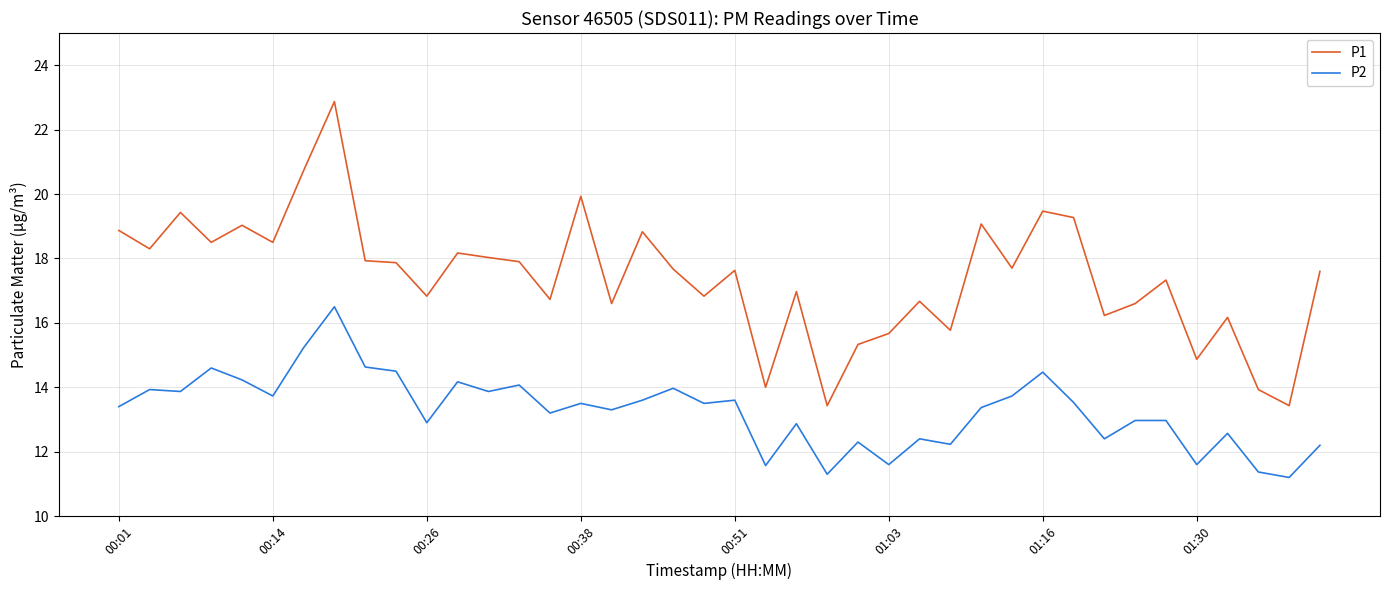

What is the minimum value for P2?

11.2